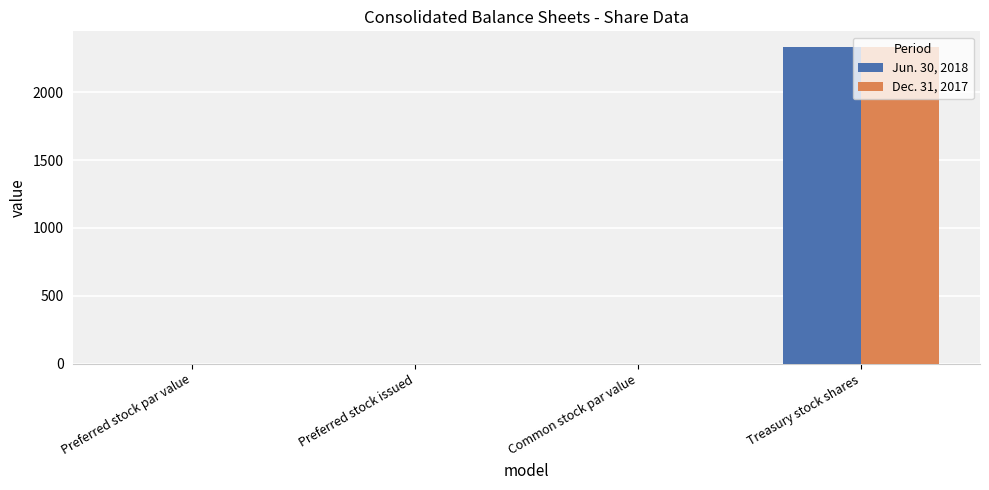

What is the difference between the Dec. 31, 2017 values at Treasury stock shares and Preferred stock issued?

2332